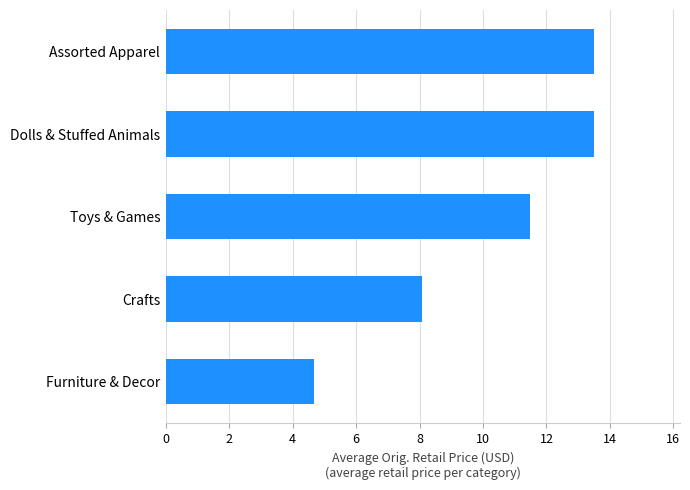

At which label is the value closest to 9?

Crafts